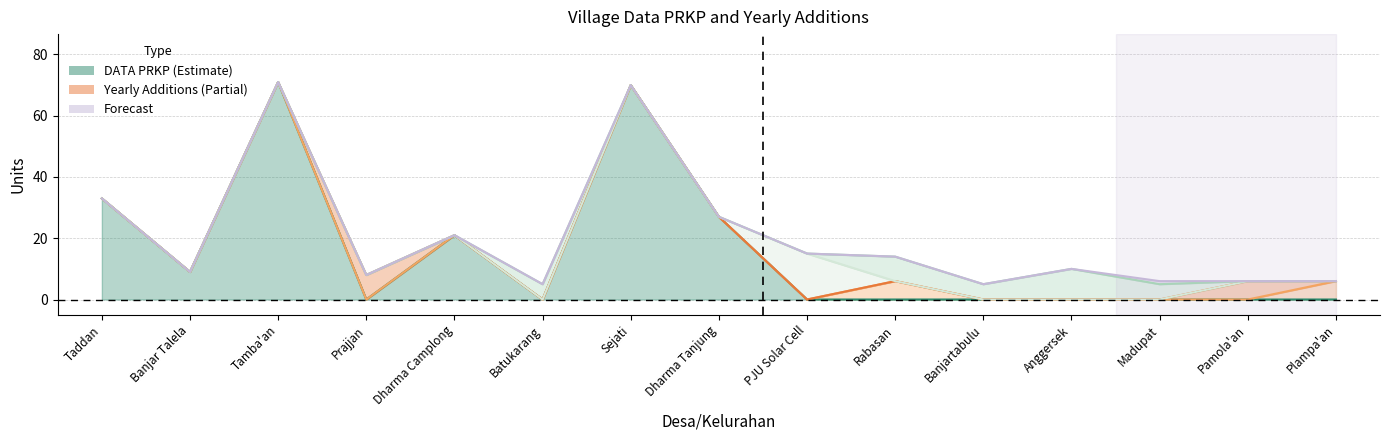

Which has a higher value, Banjartabulu or Dharma Tanjung?

Dharma Tanjung